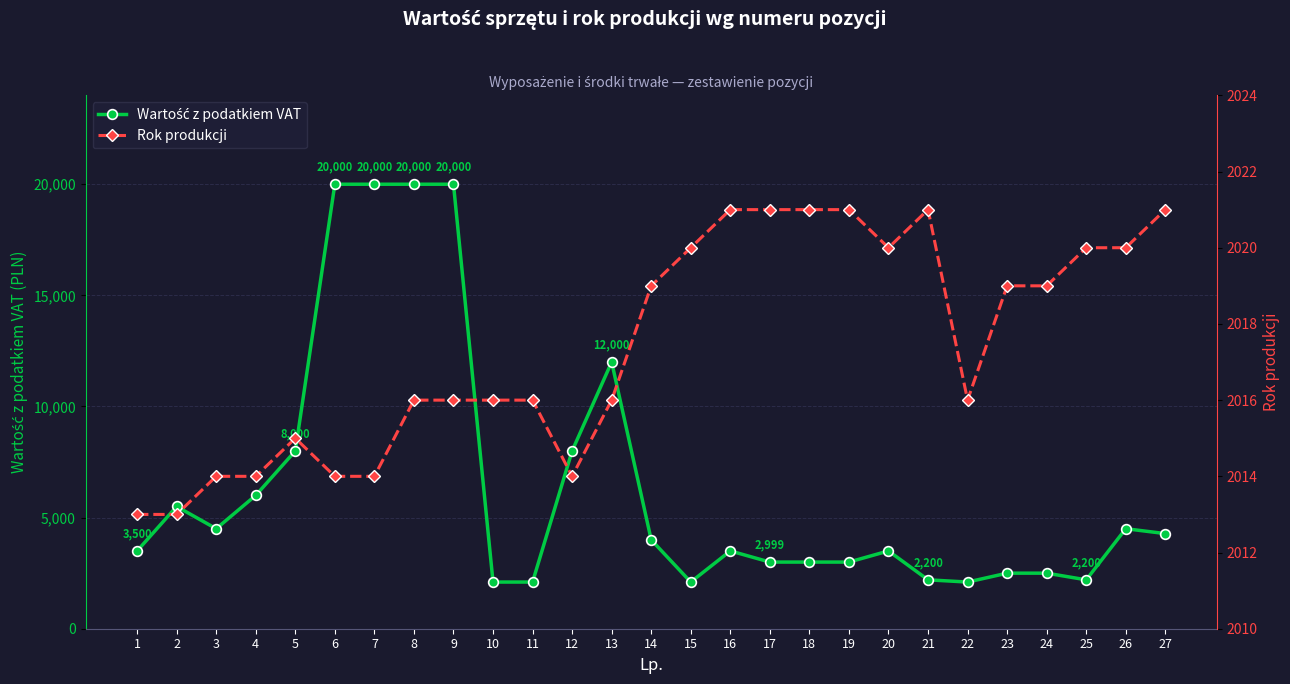

How many interior local valleys does the Wartość z podatkiem VAT series have?

4